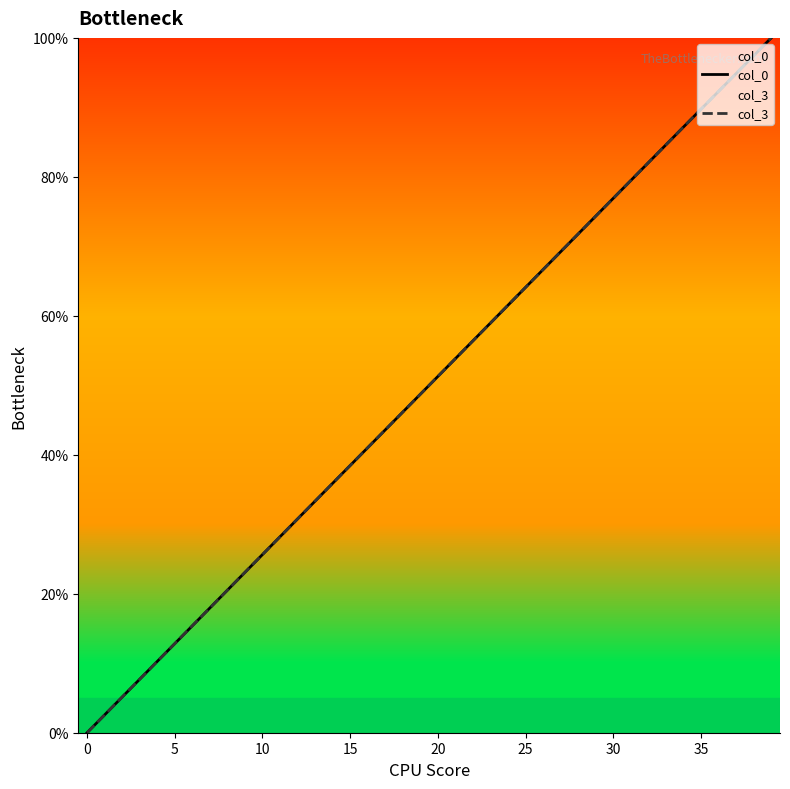

Does the chart have visible grid lines?

No